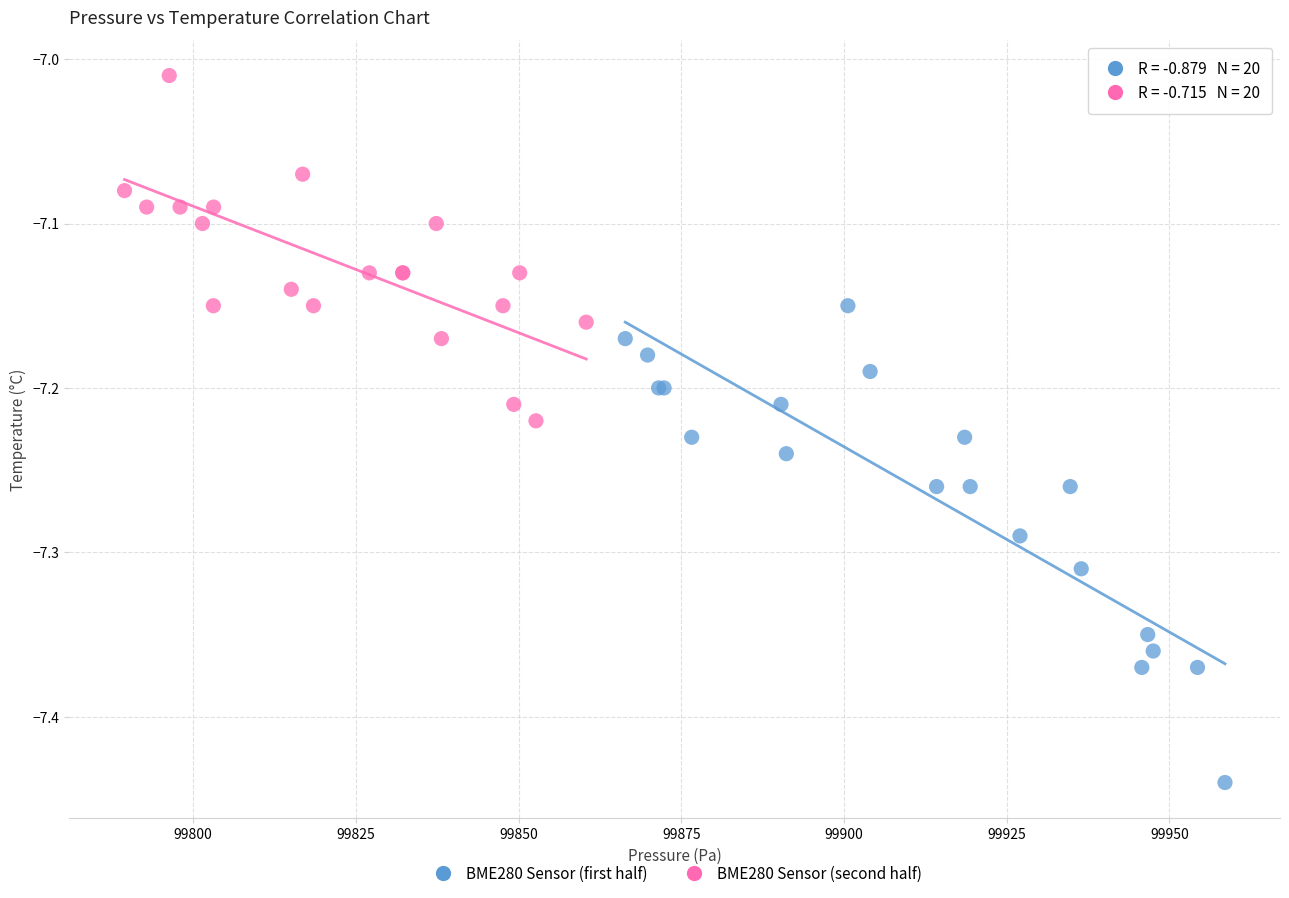

Which series contains the lowest Y value?

BME280 Sensor (first half)